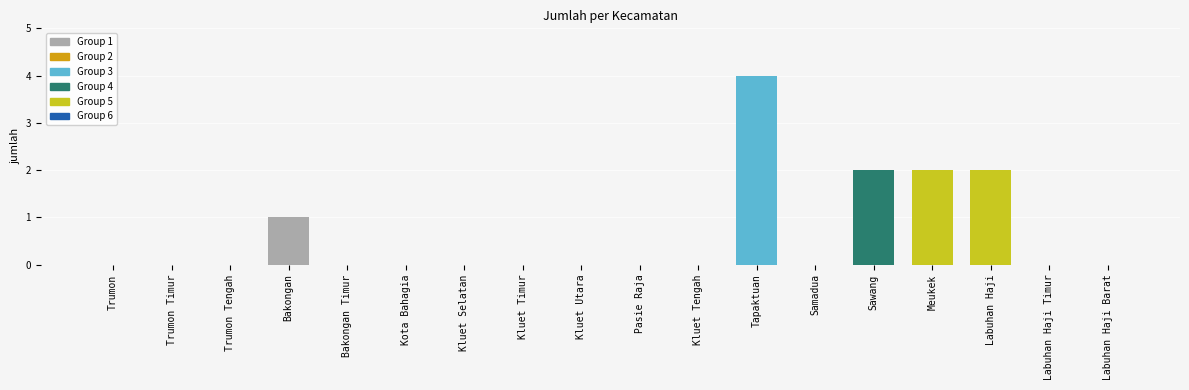

What is the difference between the values at Bakongan Timur and Sawang?

2